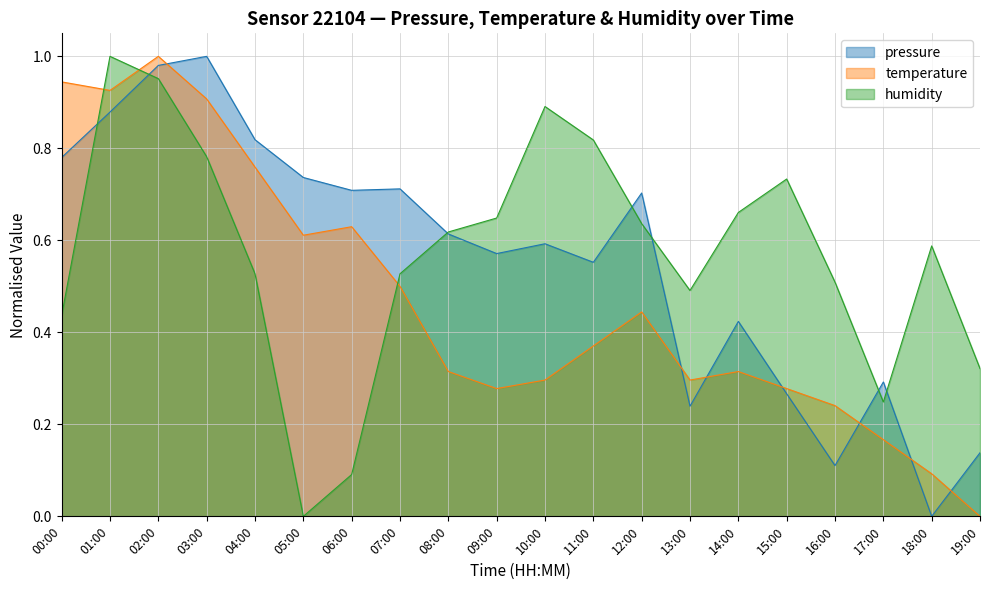

The value of temperature at 15:00 is 0.1. True or false?

False